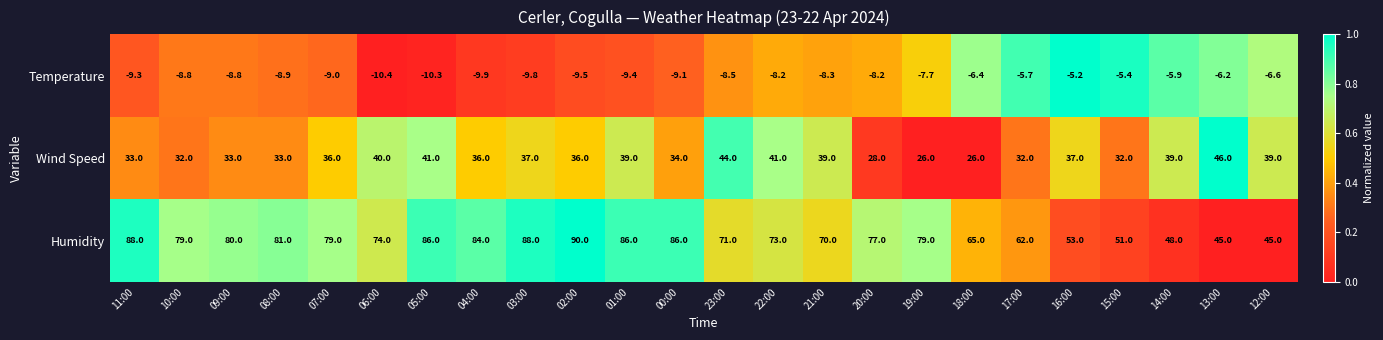

What value does the Temperature series have at 23:00?

-8.5